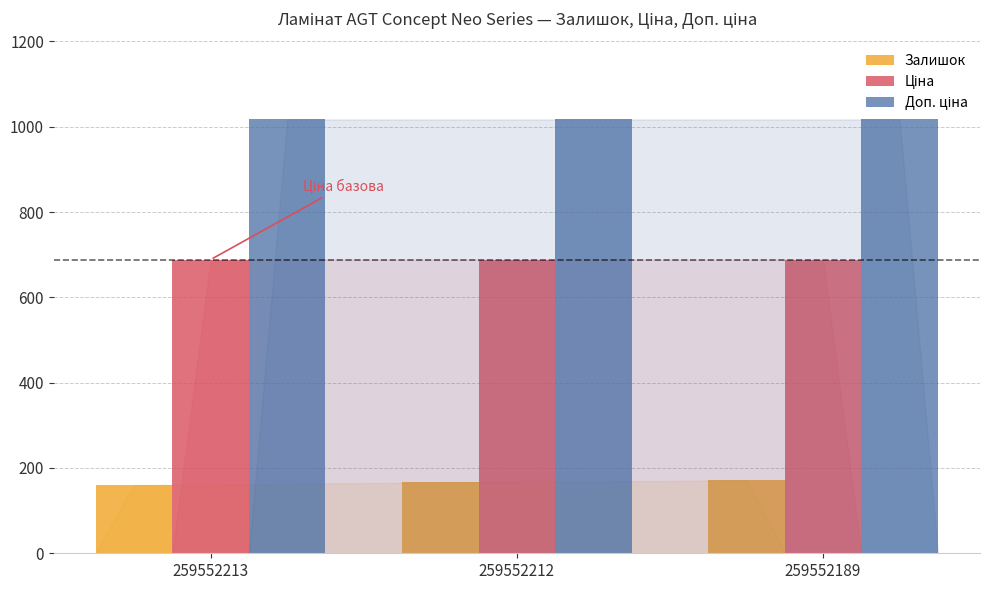

Does the chart contain stacked bars?

No